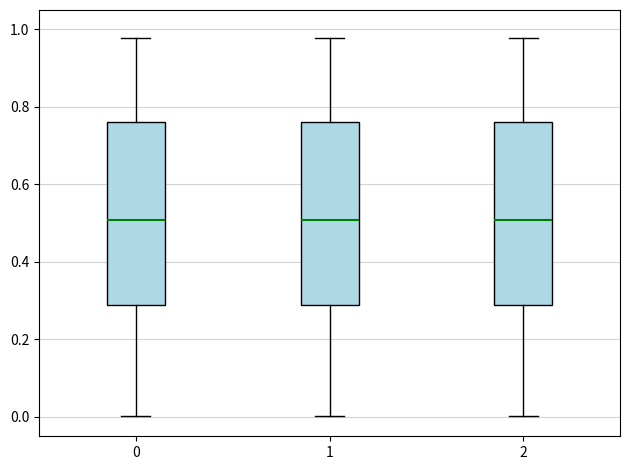

Where does the median line of the box at x = 0 sit on the y-axis? The values are not printed on the chart, so give them approximately, as read against the axis.

0.50